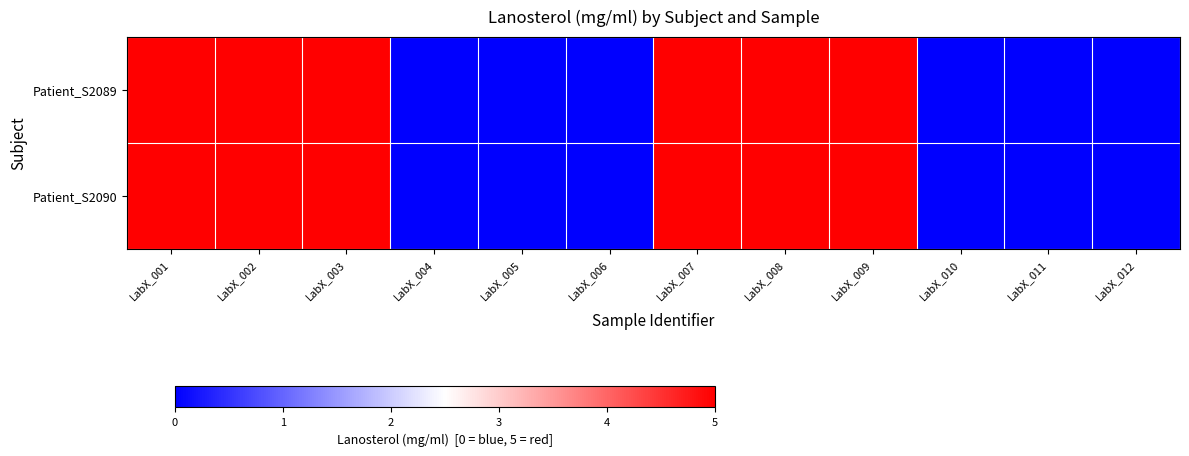

At LabX_008, list the series in order from largest to smallest.

Patient_S2089, Patient_S2090